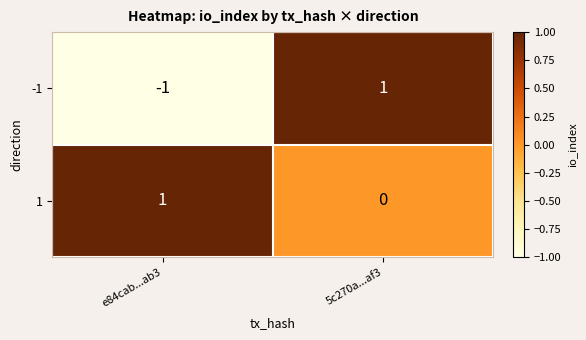

Which series has the largest total across all categories?

1